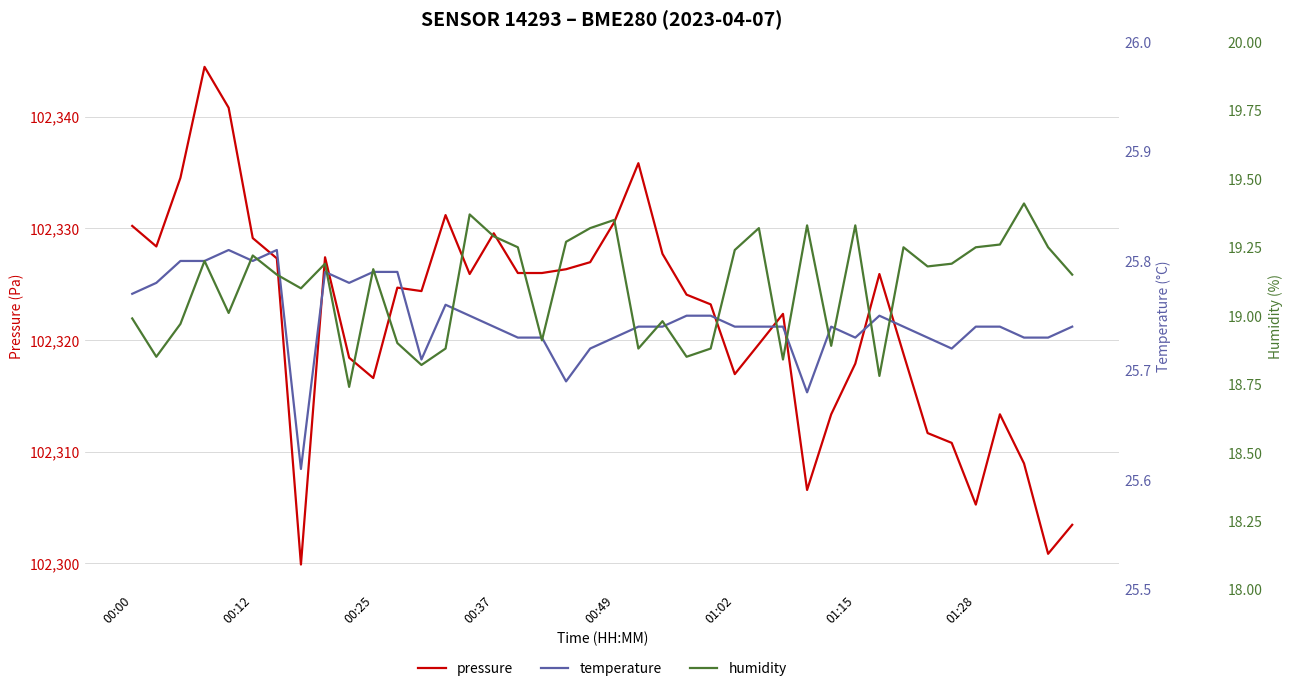

Is it true that pressure equals 170285.3 at 00:12?

False